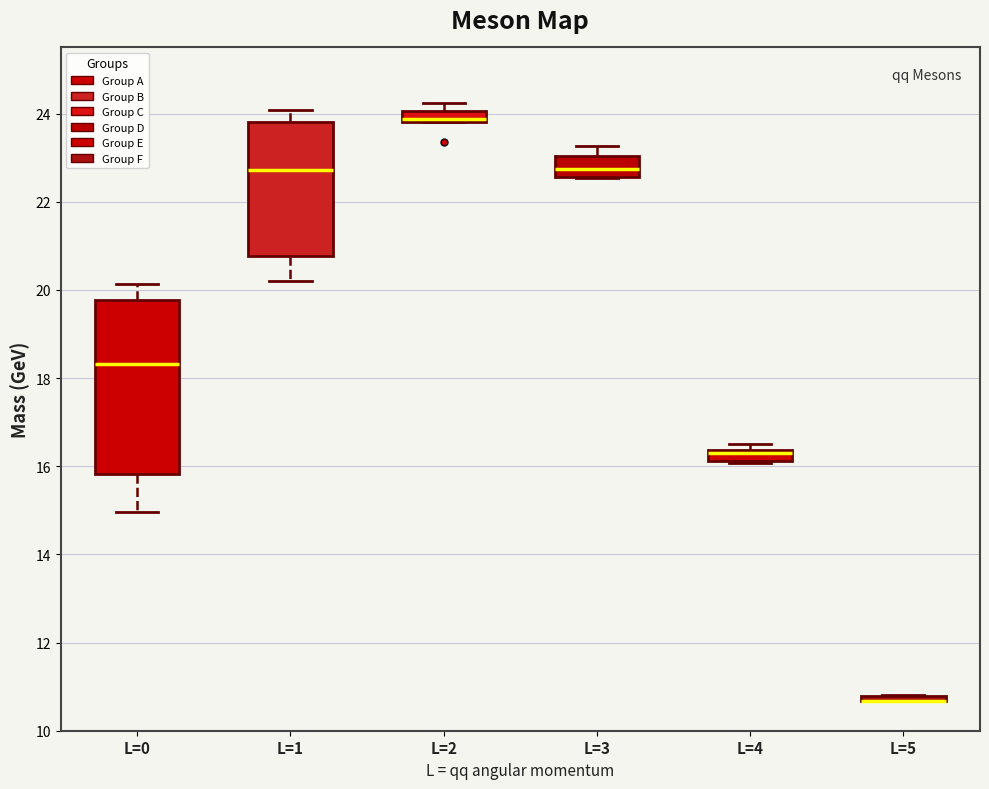

Where is the upper edge of the box for L=5 on the y-axis? The values are not printed on the chart, so give them approximately, as read against the axis.

10.8